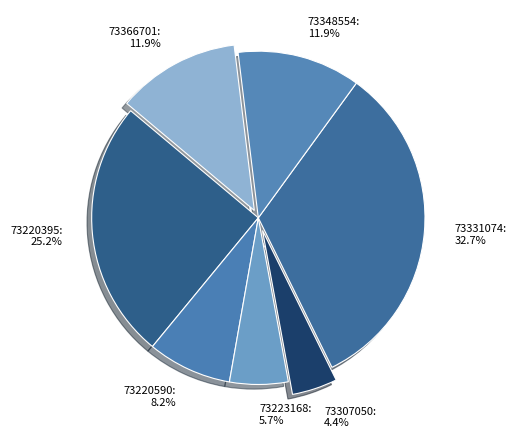

To the nearest percent, what is the difference between the 73366701 and 73331074 slice percentages?

21%